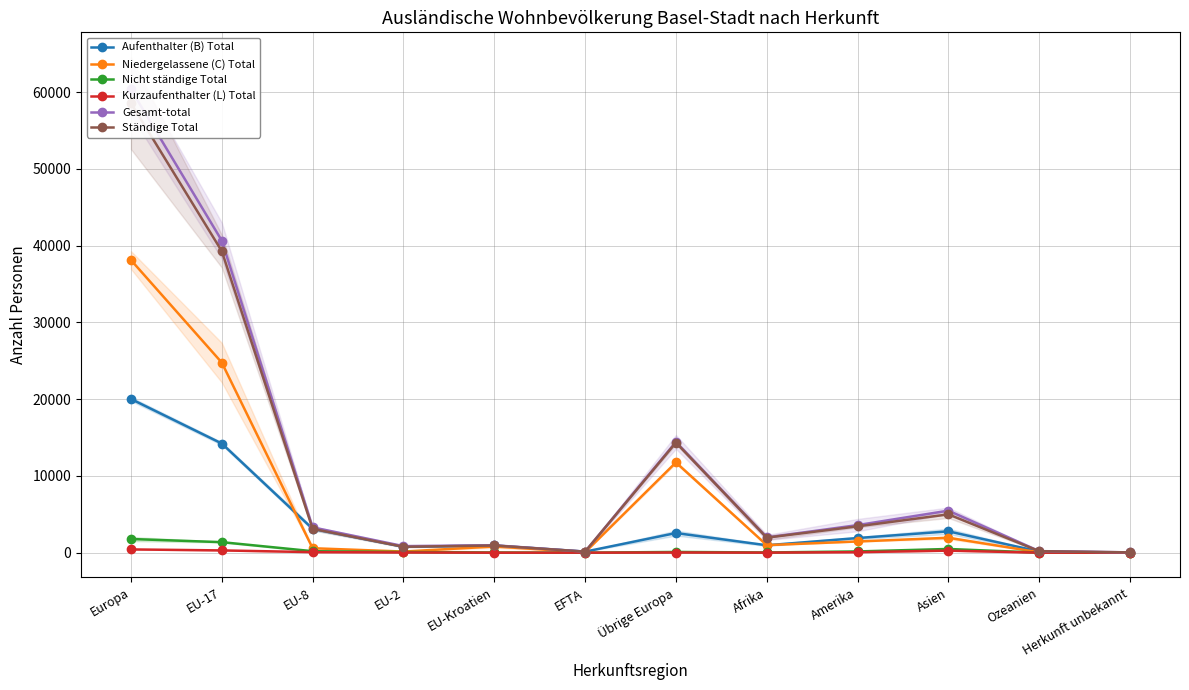

Reading left to right, what are all the values shown in this chart?

Aufenthalter (B) Total: 20028	14226	3109	766	938	136	2560	966	1908	2782	149	21
Niedergelassene (C) Total: 38130	24768	581	148	808	65	11760	985	1459	1945	46	18
Nicht ständige Total: 1782	1372	194	88	28	5	95	28	161	484	7	0
Kurzaufenthalter (L) Total: 425	296	72	30	0	3	24	8	66	267	2	1
Gesamt-total: 60365	40662	3303	854	966	141	14439	1987	3594	5478	204	40
Ständige Total: 58583	39290	3109	766	938	136	14344	1959	3433	4994	197	40